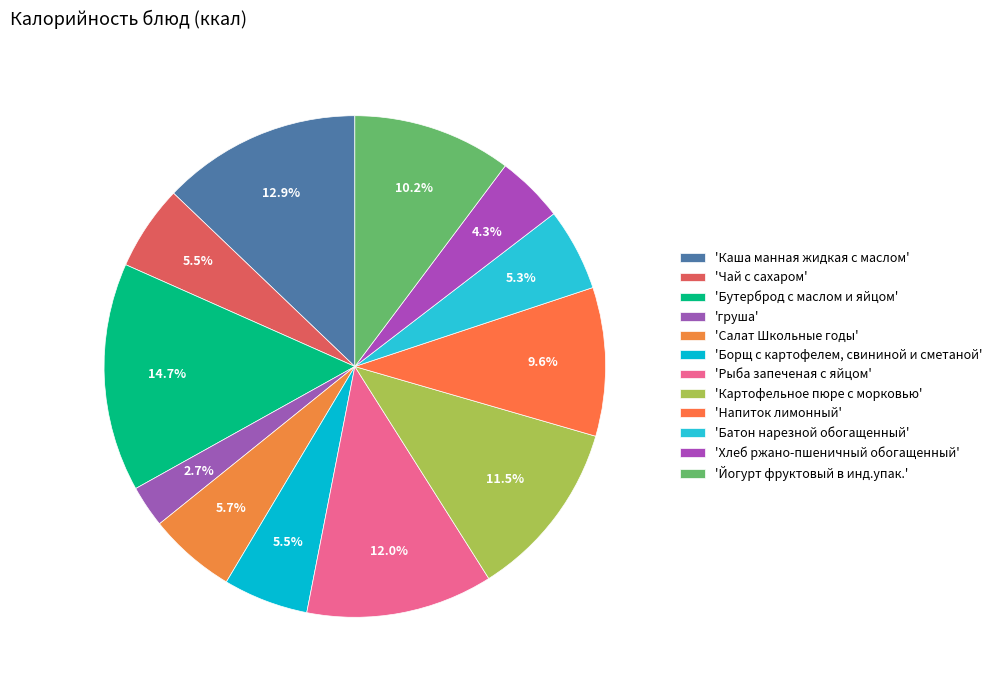

How many segments does this pie chart have?

12